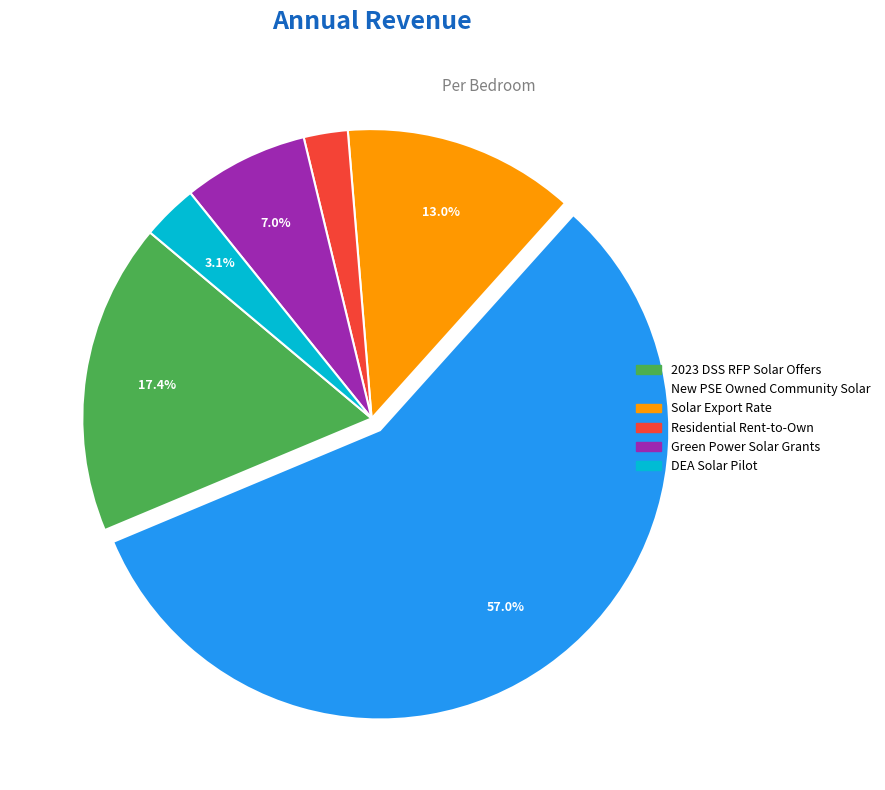

Is there any slice that represents more than half of the pie?

Yes